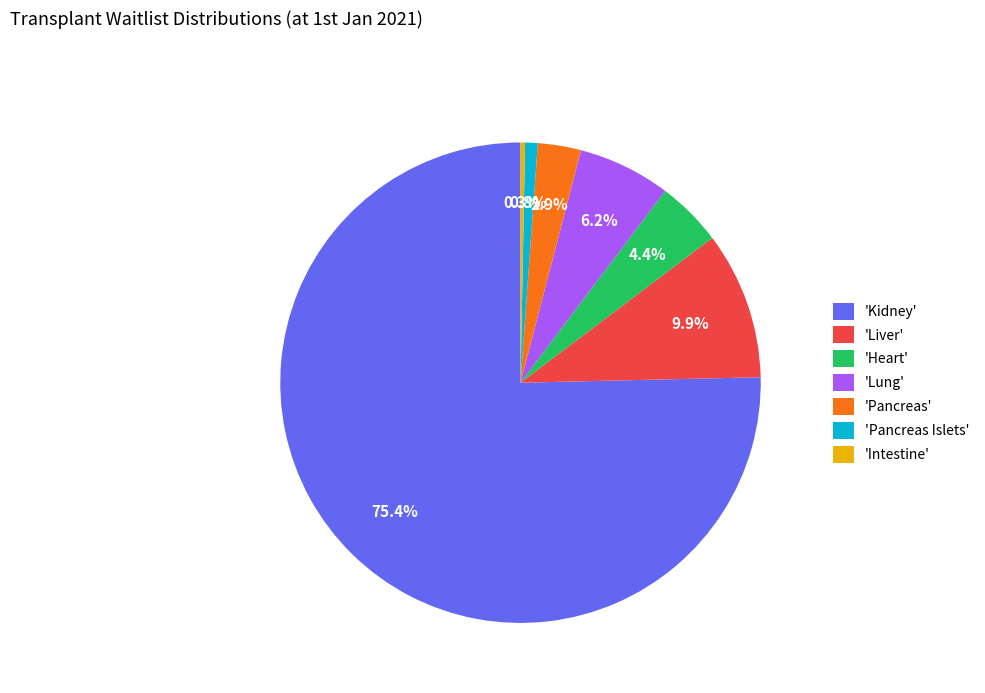

Is the sum of 'Liver' and 'Lung' greater than half?

No